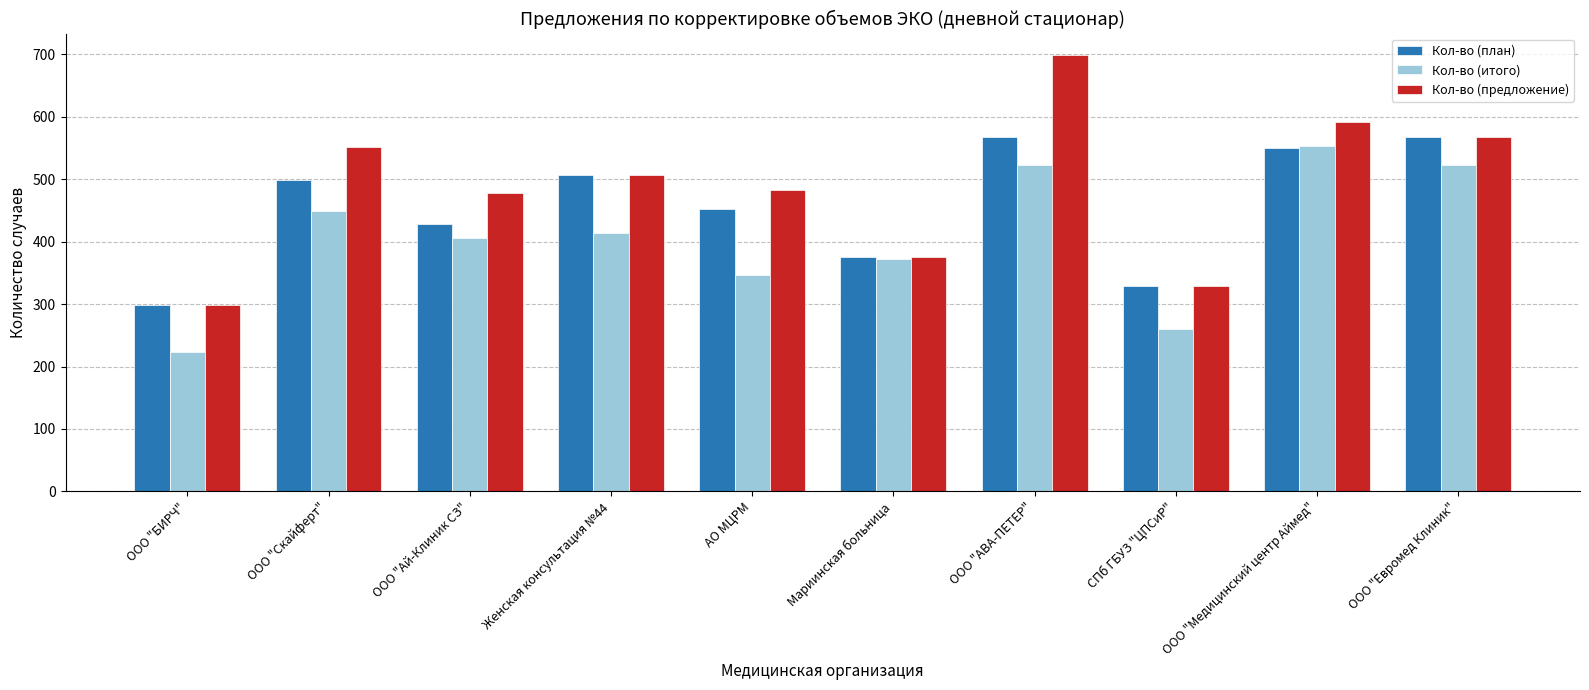

Which series has the widest spread of values?

Кол-во (предложение)